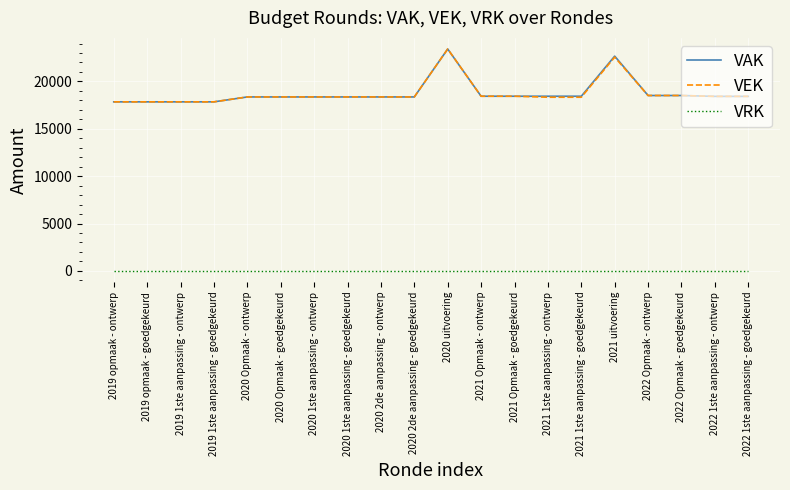

What is the lowest value of the VAK series?

17845